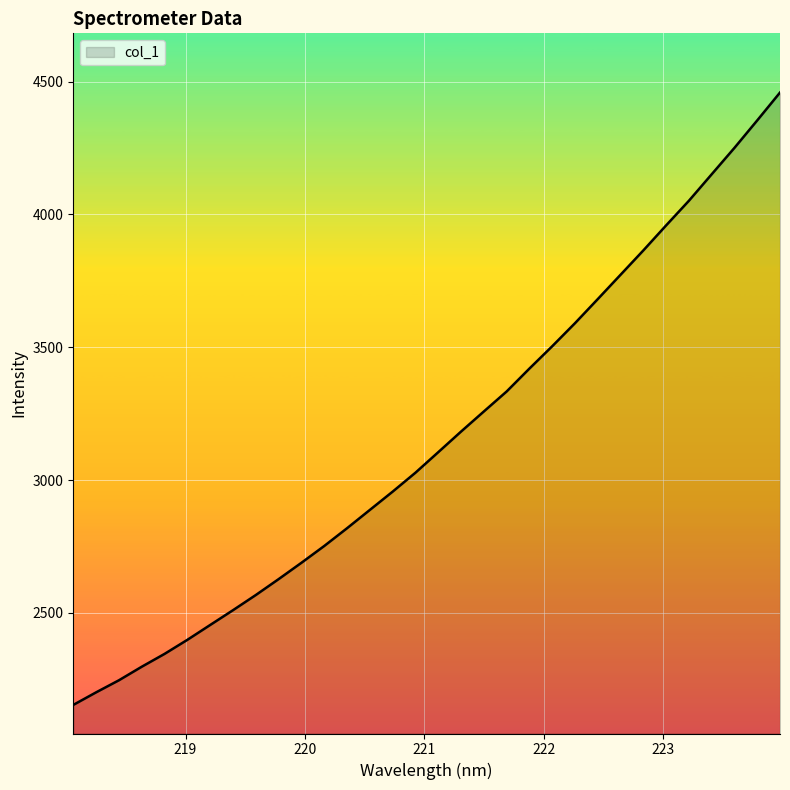

What is the difference between the maximum and minimum values?

2306.2